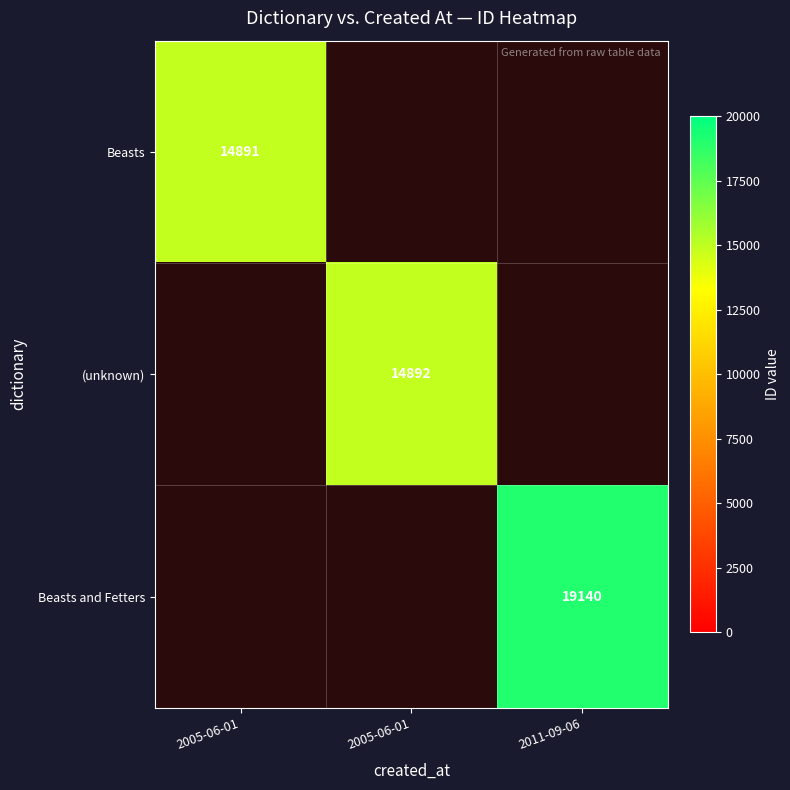

At which label is Beasts closest to 14891?

2005-06-01